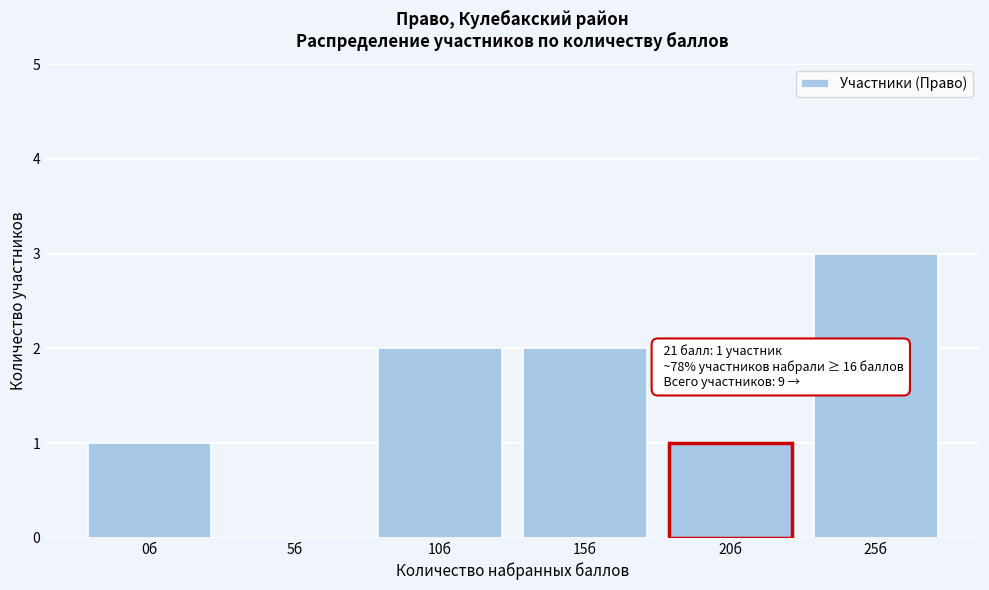

Reading right to left, transcribe all the data shown in this chart.

25б=3	20б=1	15б=2	10б=2	5б=0	0б=1